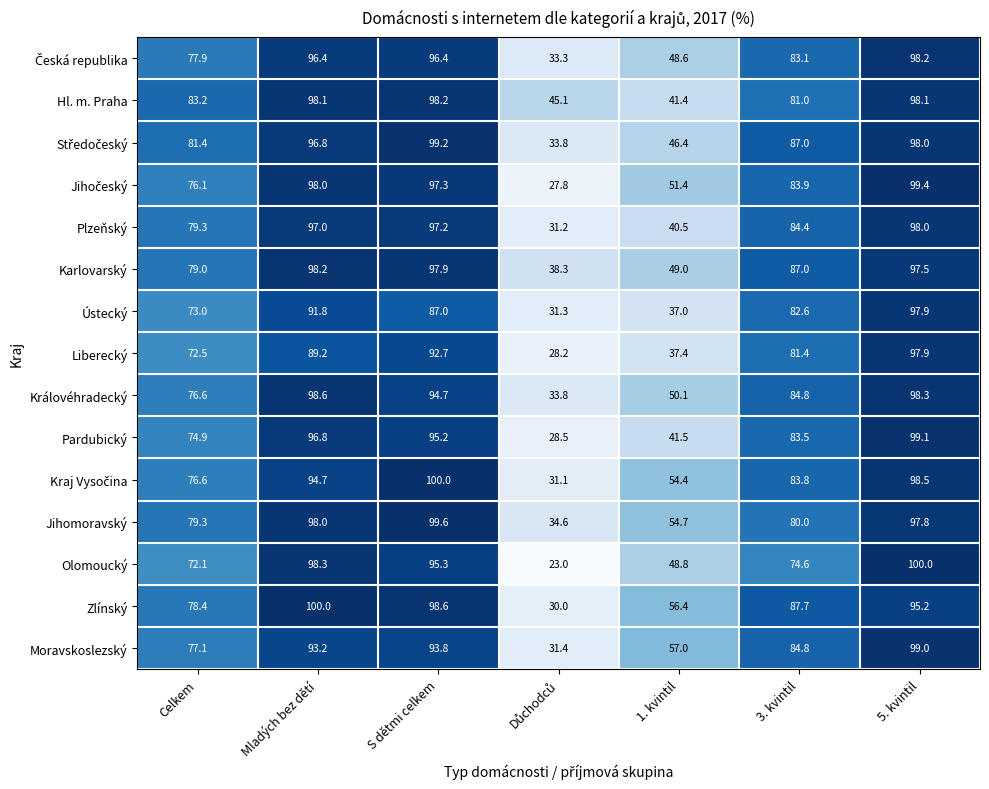

What is the maximum value shown in the chart?

100.0